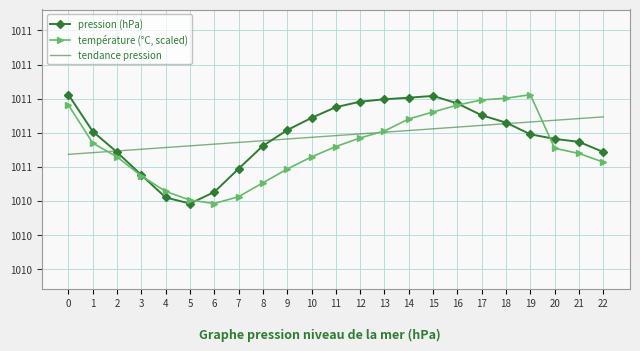

At 19, list the series in order from largest to smallest.

température (°C, scaled), tendance pression, pression (hPa)